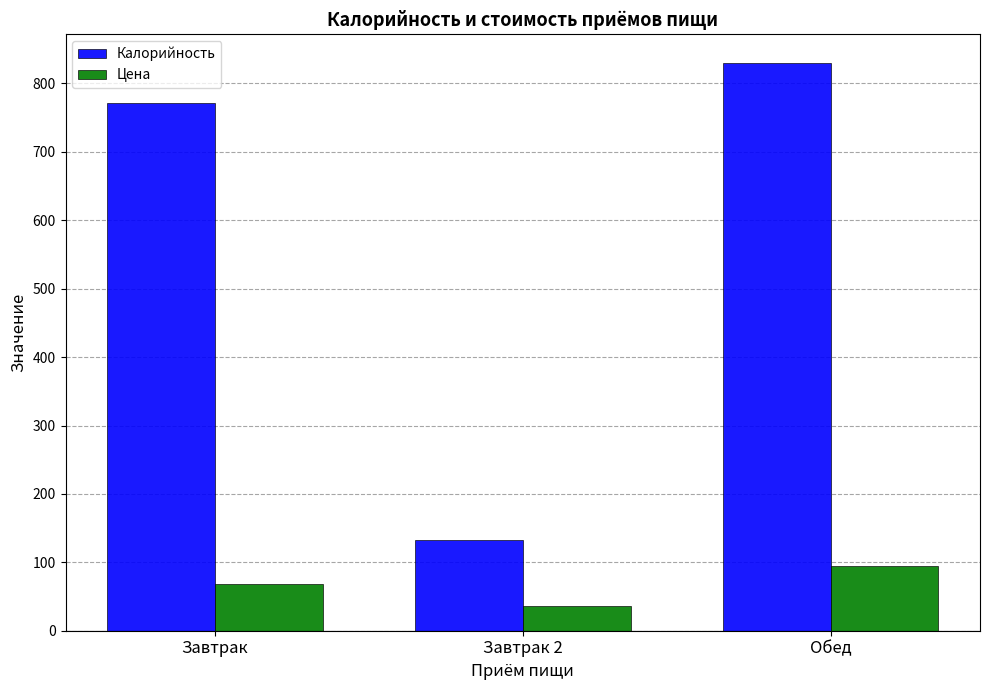

What is the difference between the Калорийность values at Обед and Завтрак?

58.2